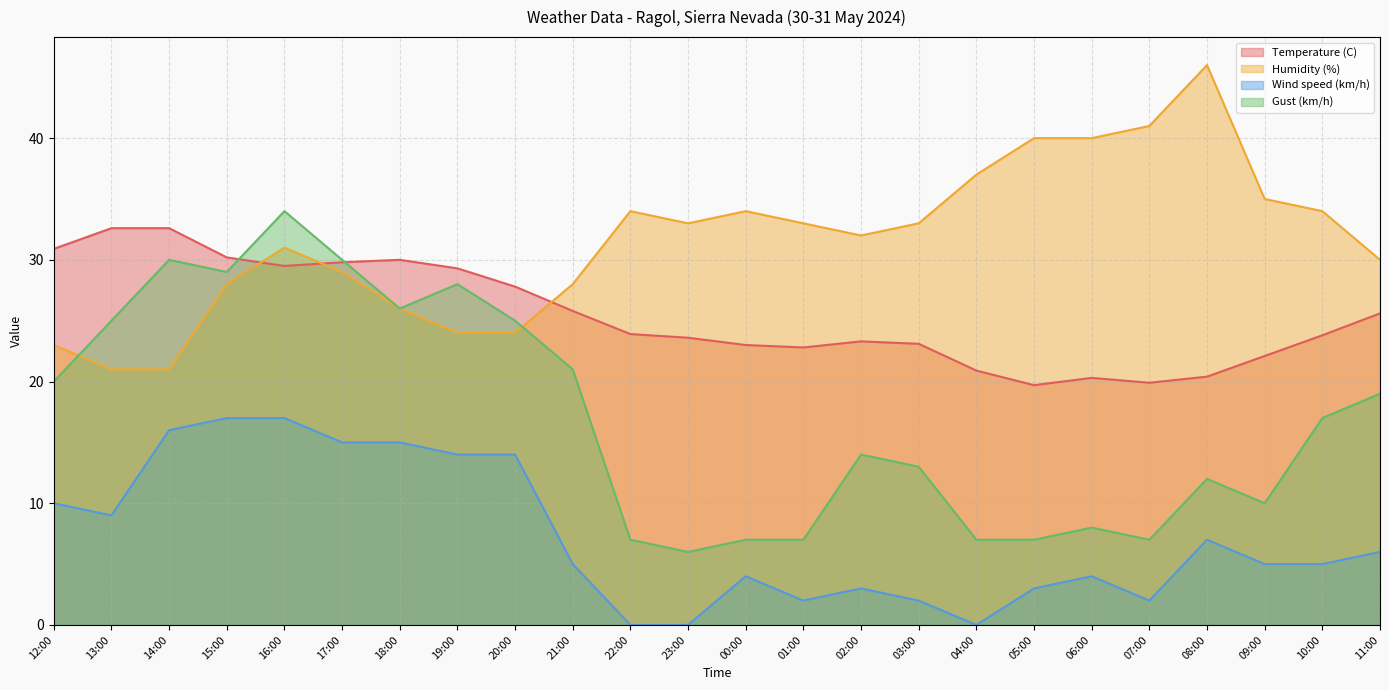

True or false: Humidity (%) has a value of 41.8 at 19:00.

False